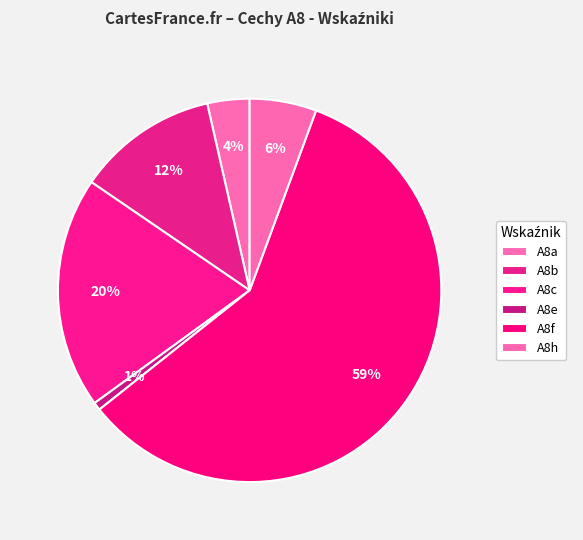

Is A8f the majority of the pie?

Yes